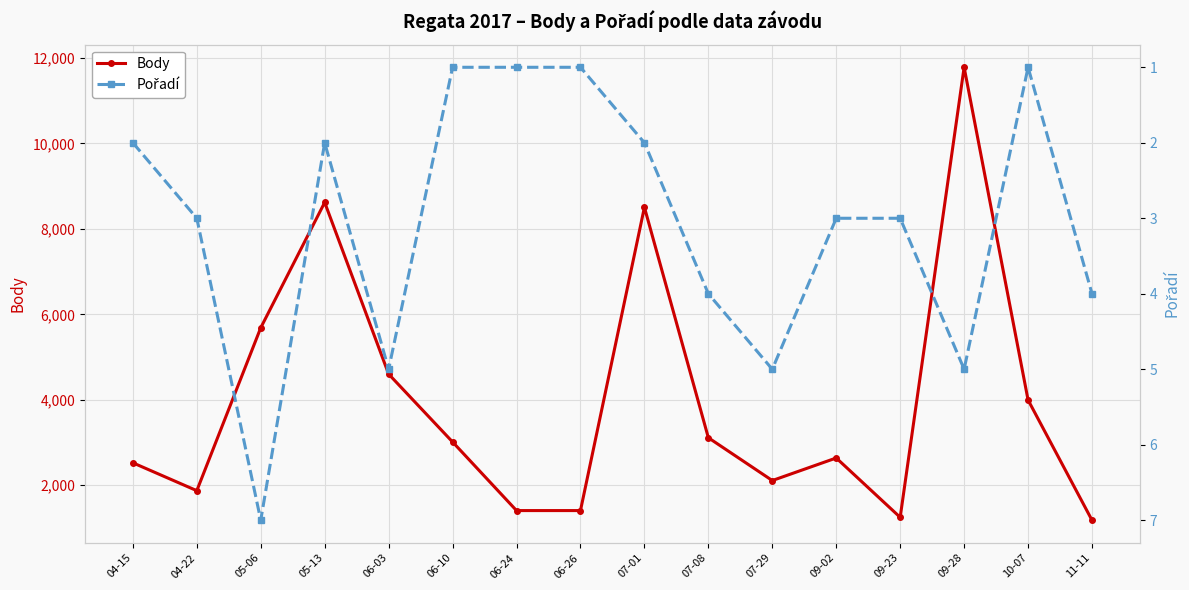

Does the chart display data point markers on the line(s)?

Yes